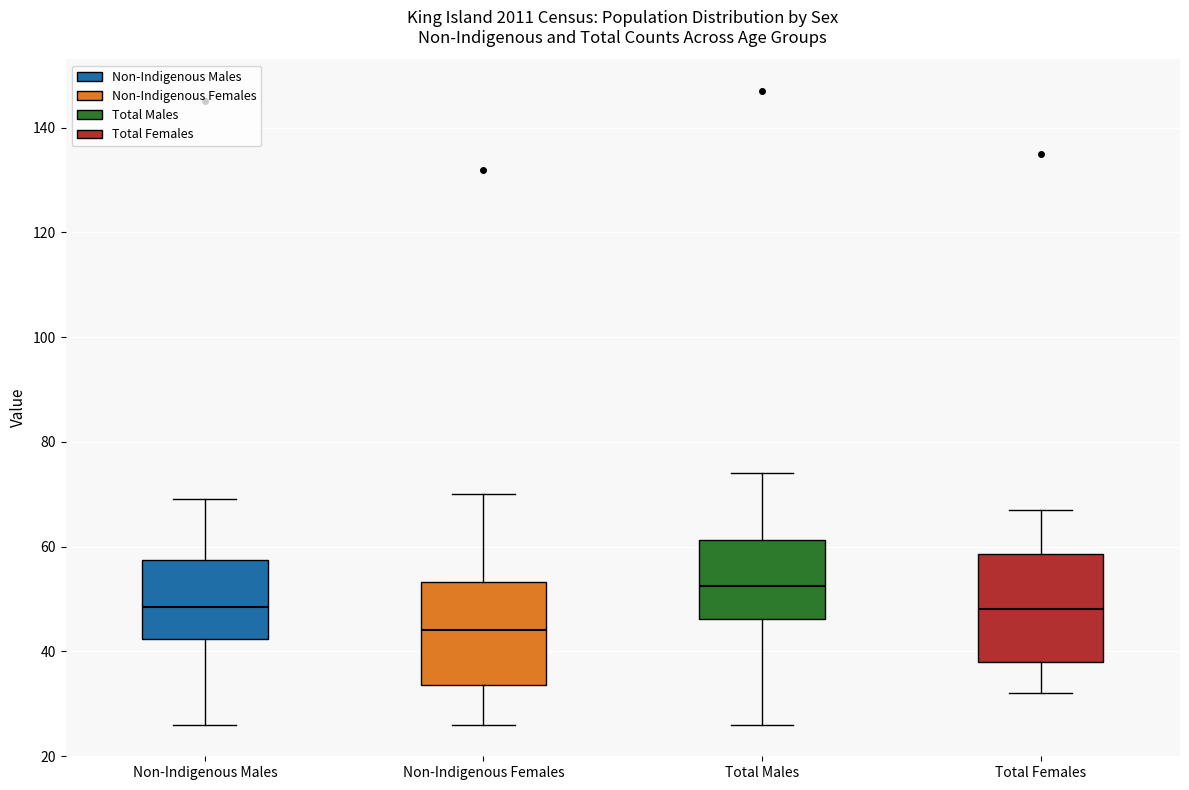

Reading left to right, read every box against the y-axis: the position of its median line, the range the box covers, and the ends of its whiskers. The values are not printed on the chart, so give them approximately, as read against the axis.

Non-Indigenous Males: median 48, box 42 to 58, whiskers 26 to 70
Non-Indigenous Females: median 44, box 34 to 54, whiskers 26 to 70
Total Males: median 52, box 46 to 62, whiskers 26 to 74
Total Females: median 48, box 38 to 58, whiskers 32 to 68